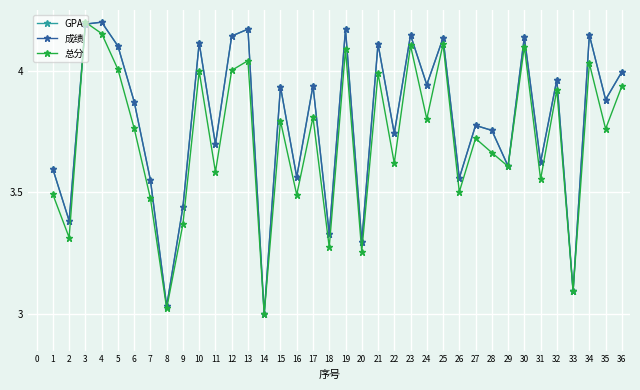

What is the difference between the maximum and minimum values in the 总分 series?

1.2